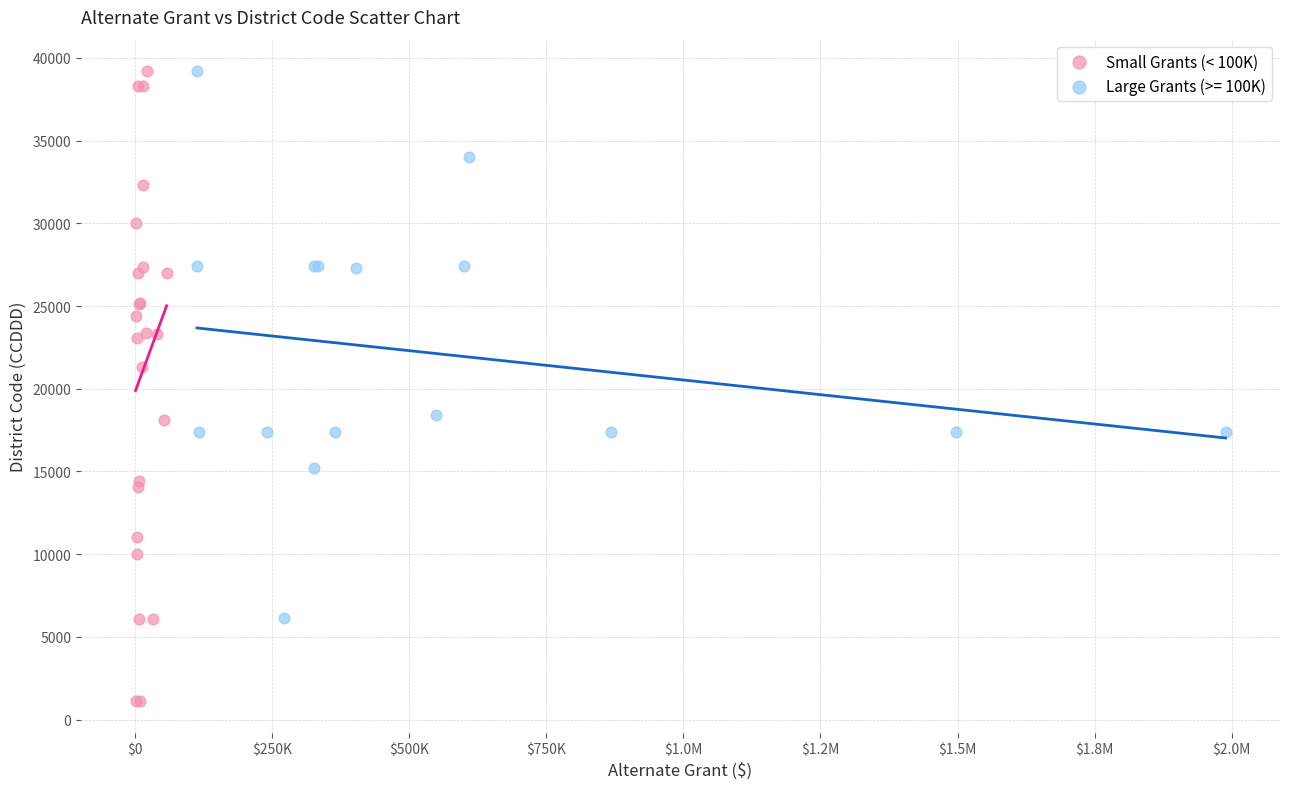

Which series contains the lowest Y value?

Small Grants (< 100K)